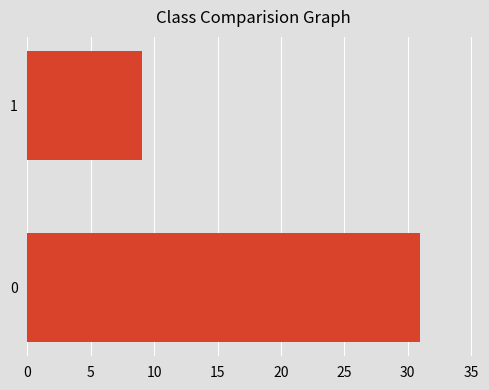

True or false: the data shows 21 at 0.

False